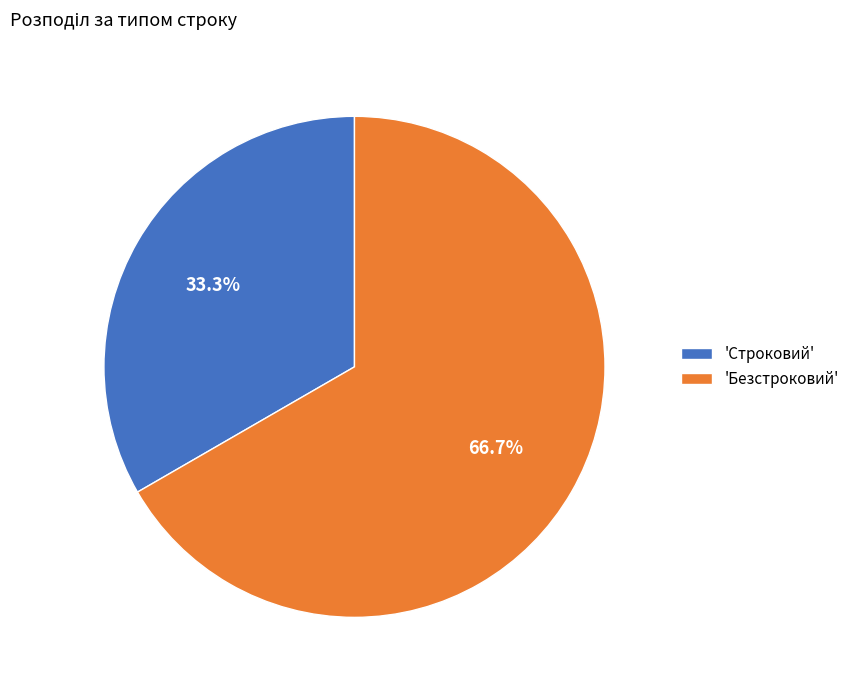

Which category accounts for the majority?

'Безстроковий'